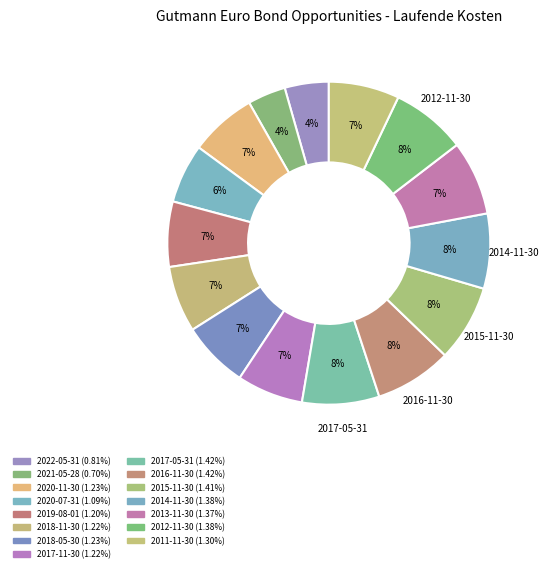

What percentage is the 2022-05-31 slice, to the nearest percent?

4%